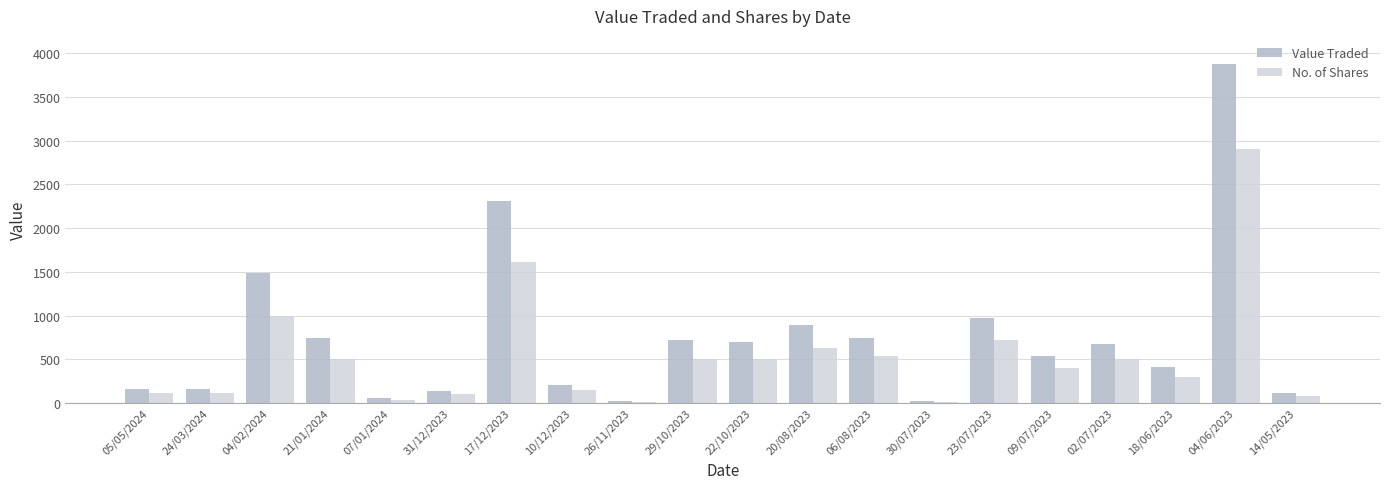

Which series has the largest range (max minus min)?

Value Traded